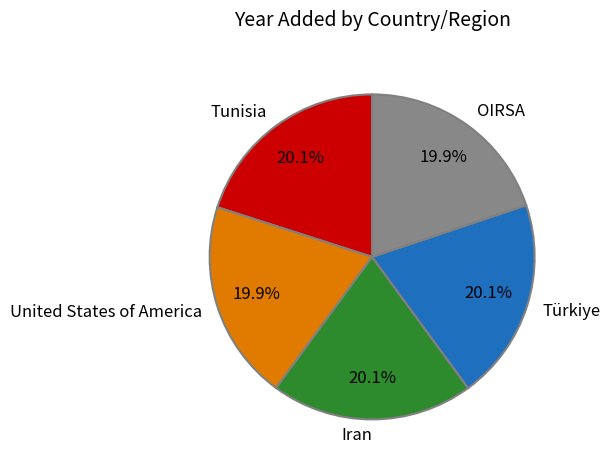

What percentage do Tunisia and Iran together represent?

40.2%